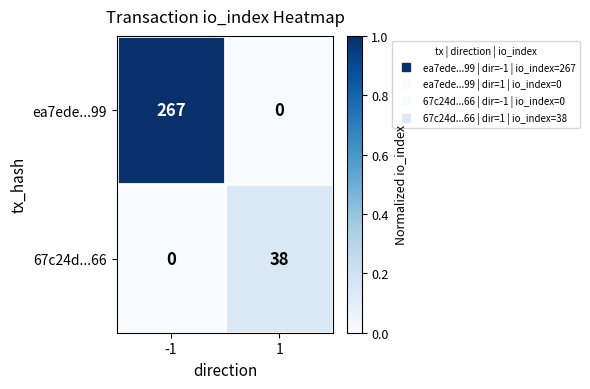

At which category is the sum across all series the highest?

-1